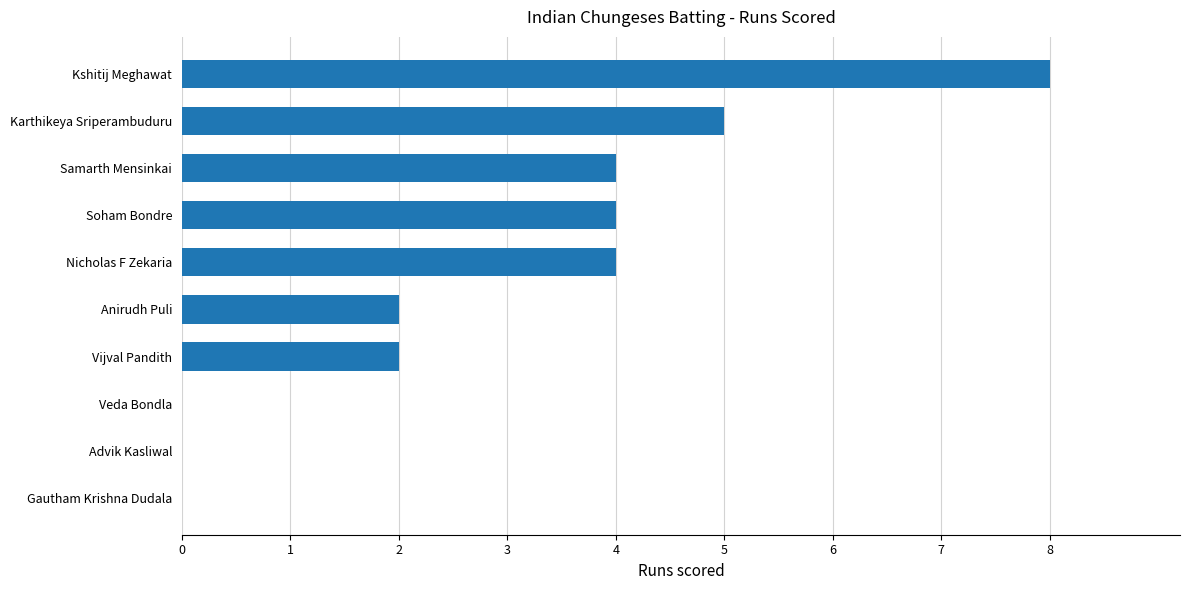

What is the approximate value at Soham Bondre?

4